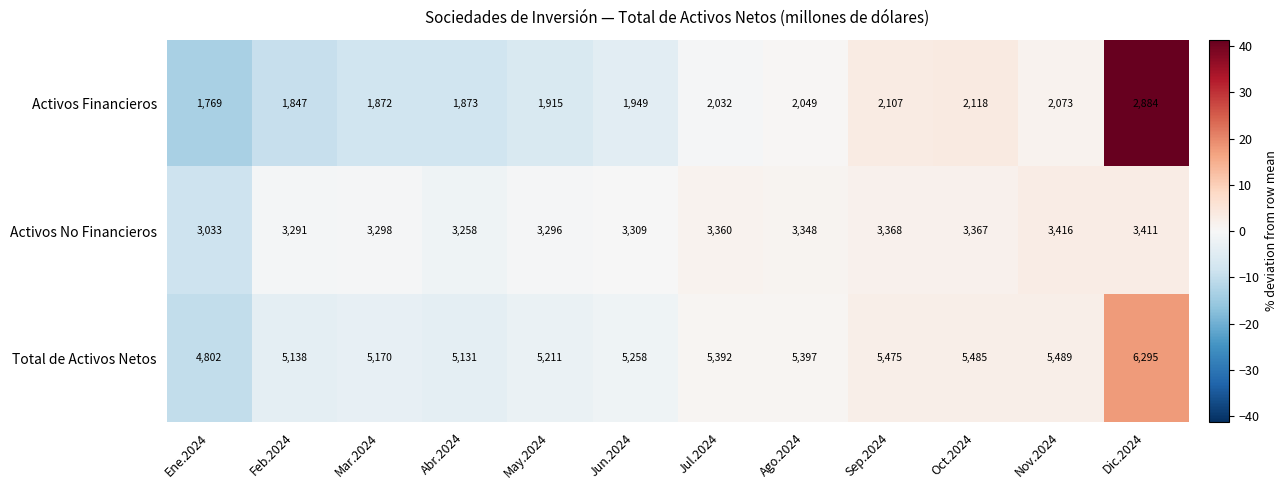

What value does the Total de Activos Netos series have at Jun.2024?

5258